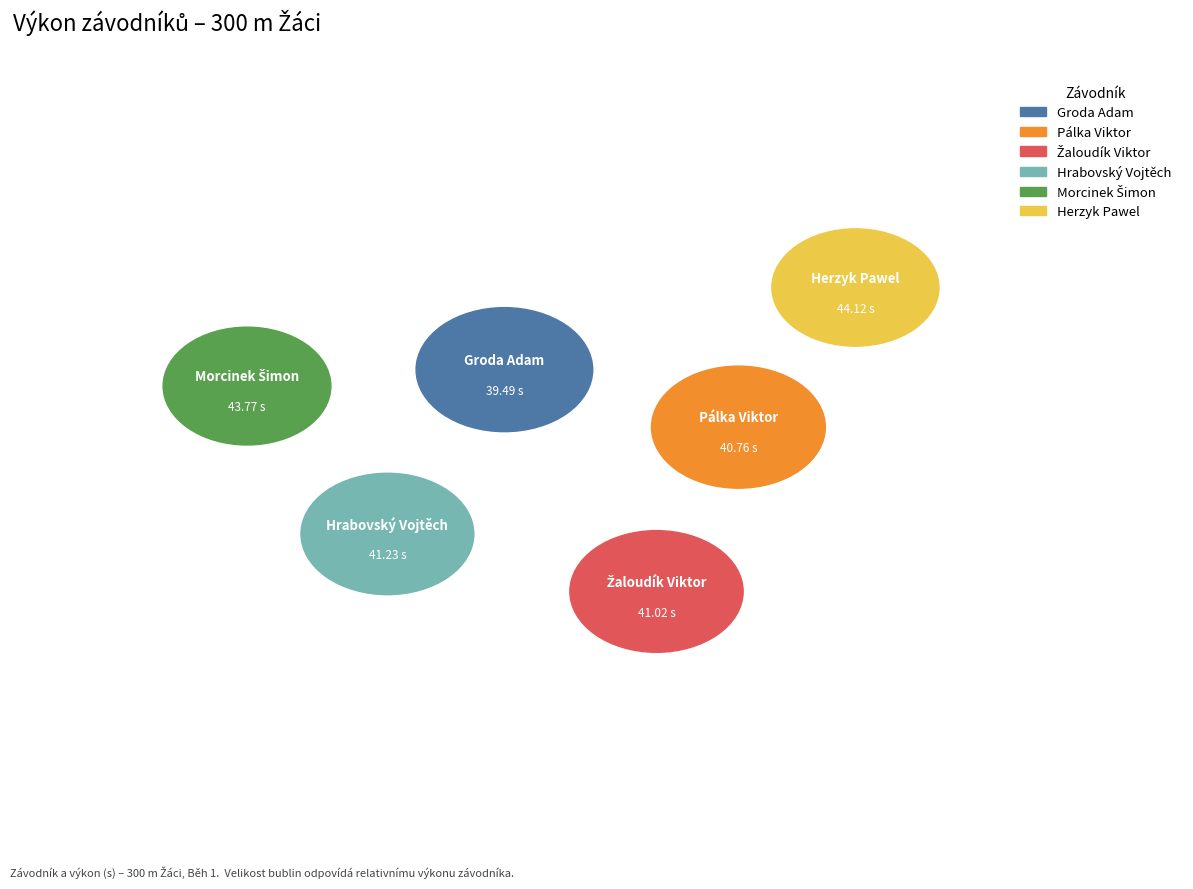

Which category has the smallest portion of the pie?

Groda Adam